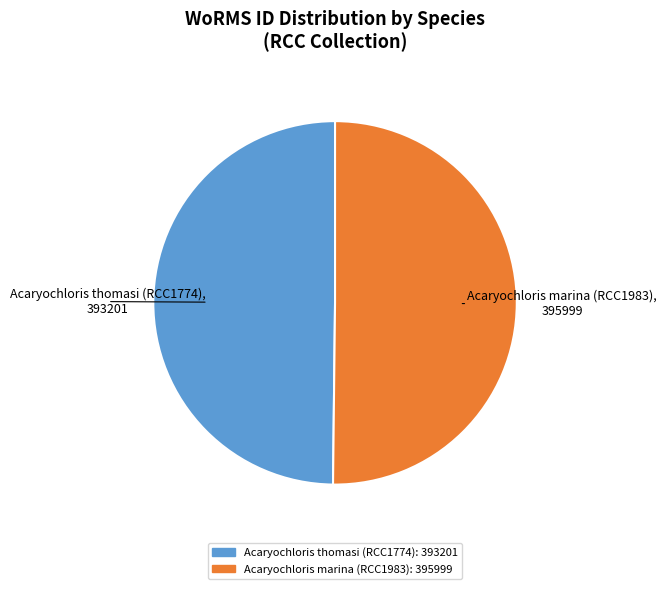

Combined, do Acaryochloris thomasi (RCC1774) and Acaryochloris marina (RCC1983) account for over 50%?

Yes